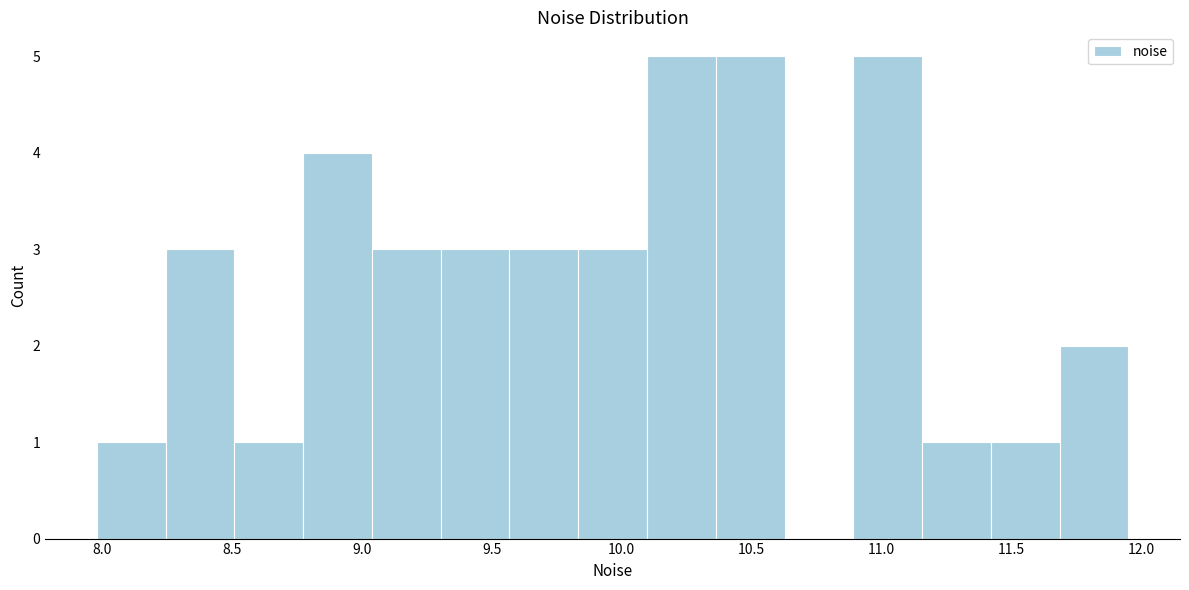

Reading left to right, transcribe this chart: for each bar, give the range it covers on the x-axis and its height. Neither the bar edges nor the heights are printed on the chart, so give them approximately, as read against the axes.

8.00 to 8.25: 1
8.25 to 8.50: 3
8.50 to 8.75: 1
8.75 to 9.05: 4
9.05 to 9.30: 3
9.30 to 9.55: 3
9.55 to 9.85: 3
9.85 to 10.10: 3
10.10 to 10.35: 5
10.35 to 10.65: 5
10.65 to 10.90: 0
10.90 to 11.15: 5
11.15 to 11.40: 1
11.40 to 11.70: 1
11.70 to 11.95: 2